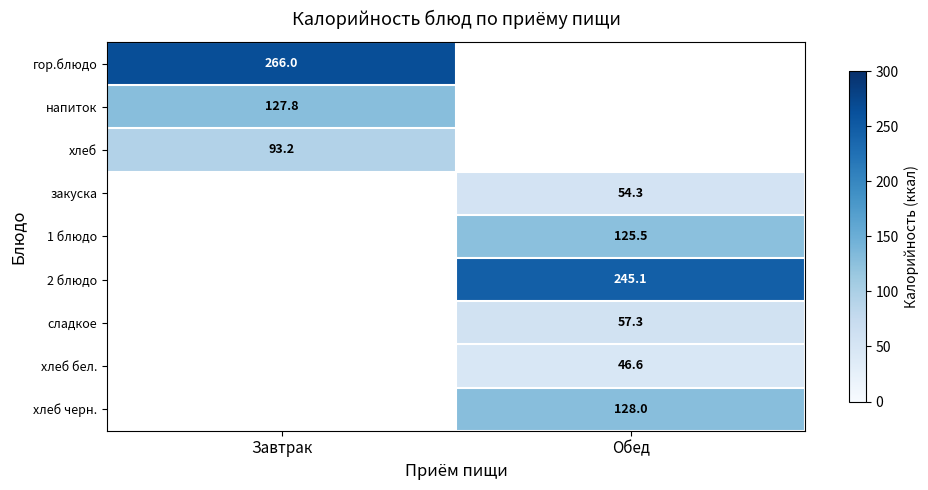

True or false: гор.блюдо has a value of 161.8 at Завтрак.

False